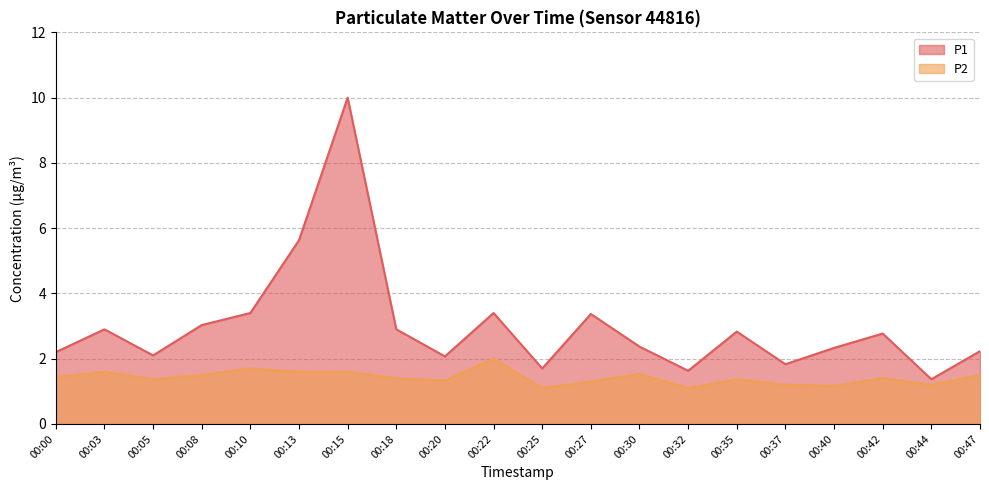

Which series changed the most between 00:00 and 00:03?

P1